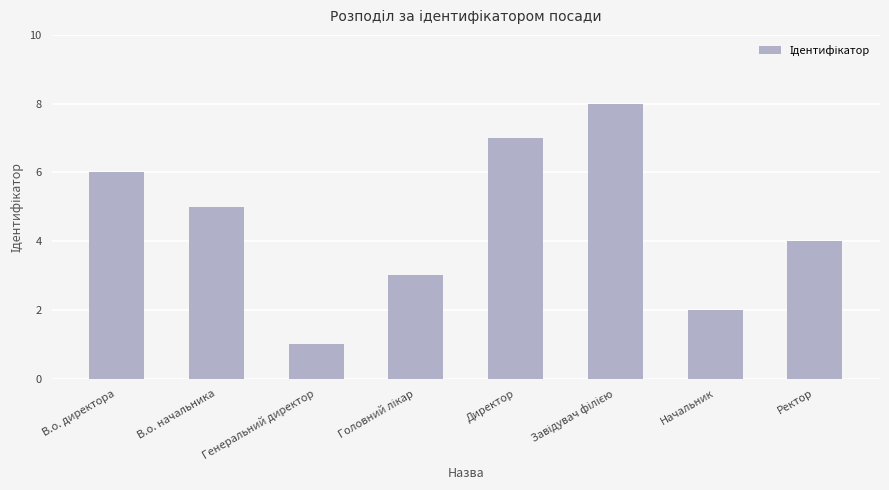

How many data points are less than 5?

4